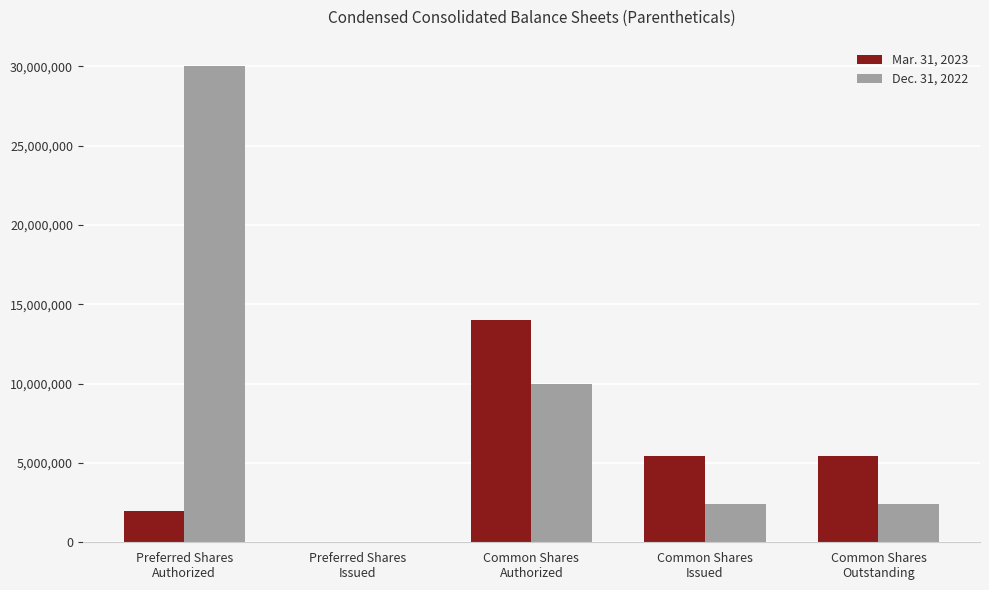

The Mar. 31, 2023 series shows 20763090 at Common Shares
Authorized. True or false?

False